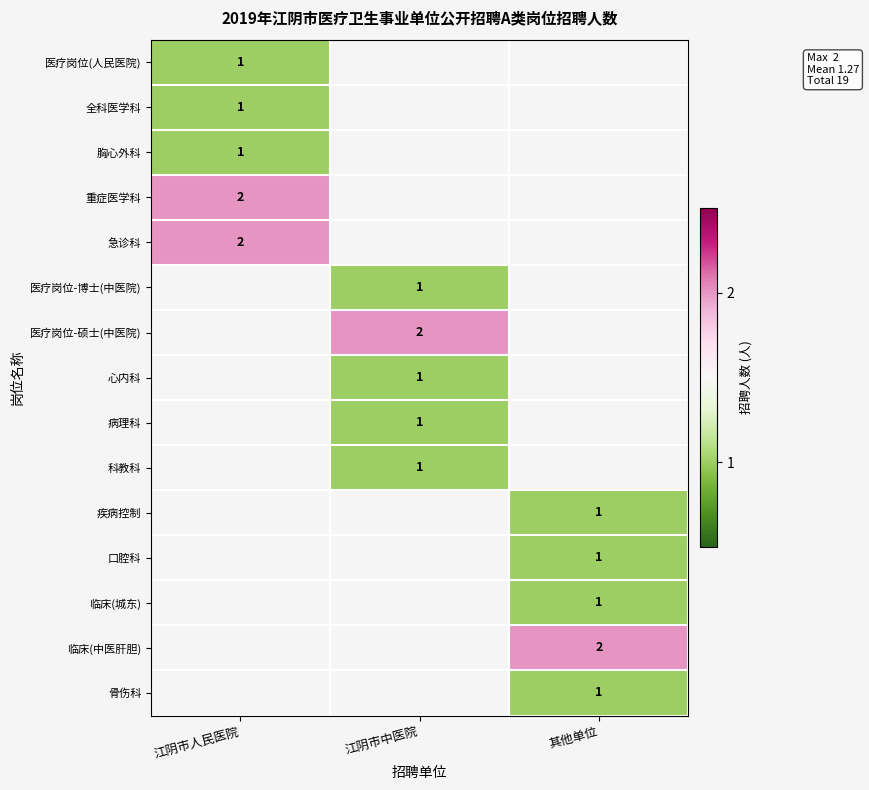

The value of 胸心外科 at 江阴市人民医院 is 1. True or false?

True